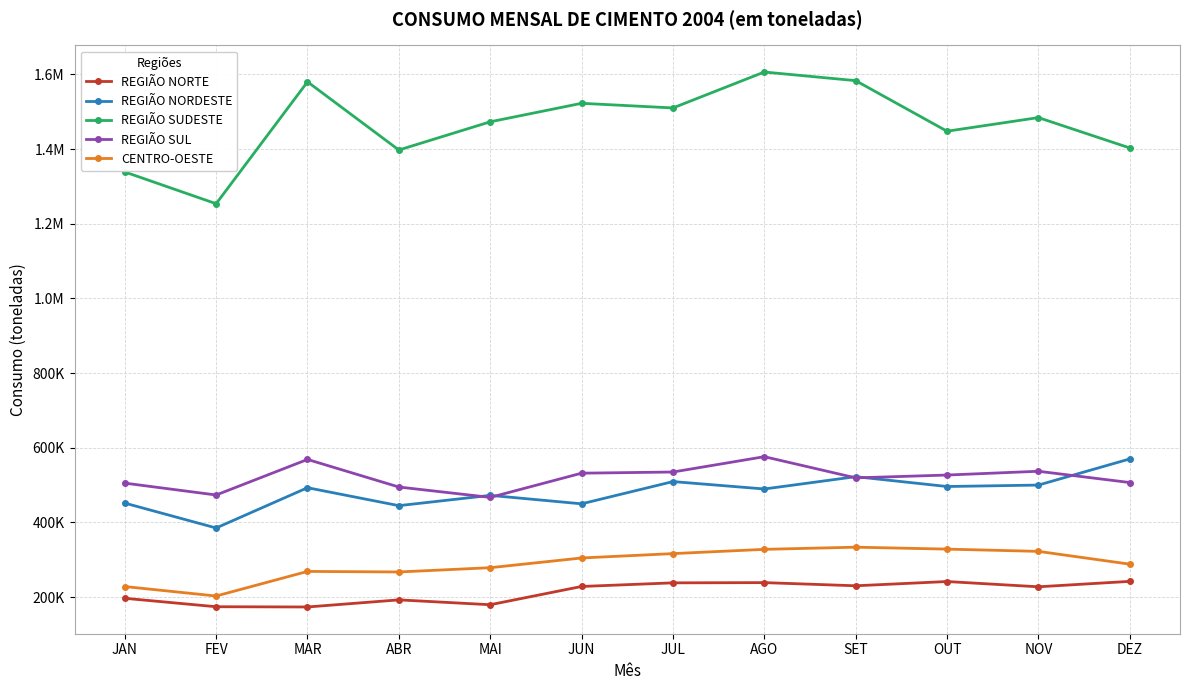

List the series in order of their peak value, lowest first.

REGIÃO NORTE, CENTRO-OESTE, REGIÃO NORDESTE, REGIÃO SUL, REGIÃO SUDESTE